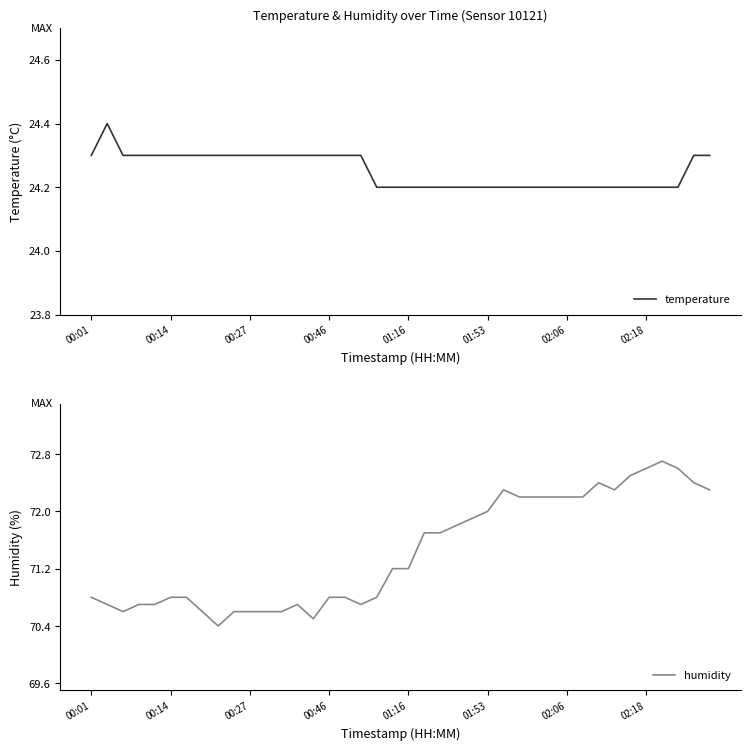

Is it true that temperature equals 24.2 at 27?

True